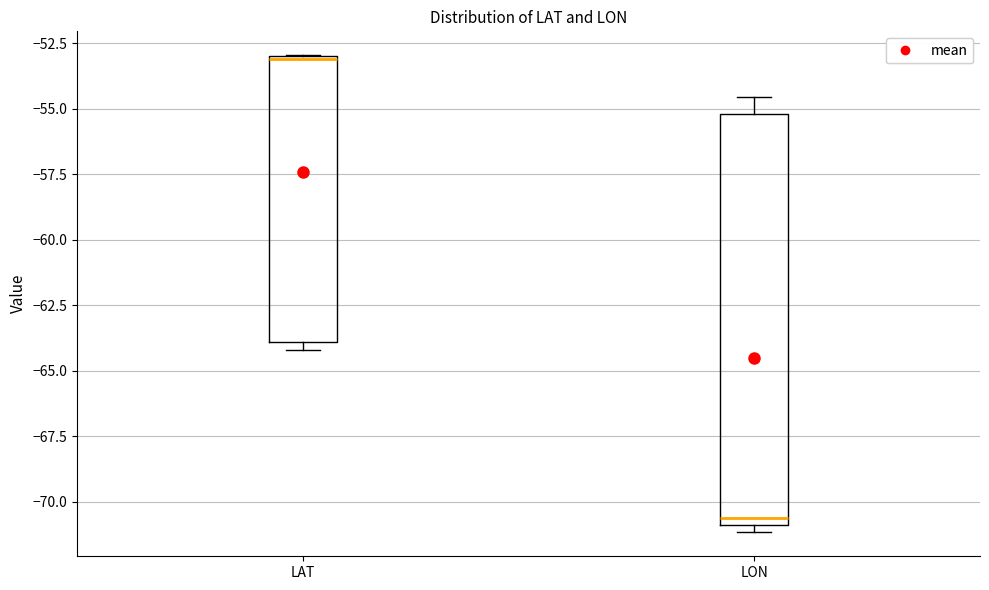

Reading left to right, transcribe this box plot: for each box, give where its median line is, the range the box spans, and where its two whiskers end, as read against the y-axis. The values are not printed on the chart, so give them approximately, as read against the axis.

LAT: median -53.0, box -64.0 to -53.0, whiskers -64.0 (just below the box's lower edge) to -53.0
LON: median -70.5, box -71.0 to -55.0, whiskers -71.0 (just below the box's lower edge) to -54.5